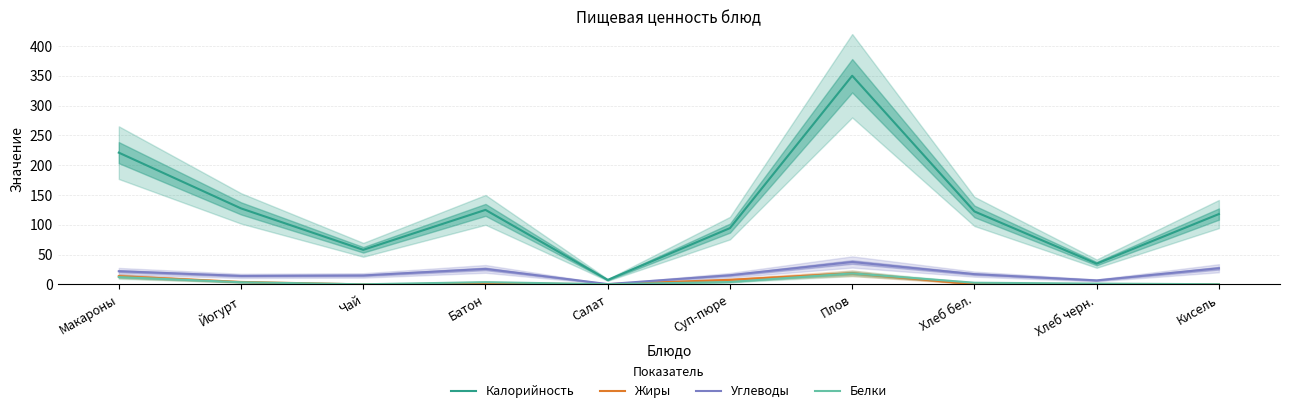

Is the value of Калорийность at Макароны greater than the value of Жиры at Салат?

Yes